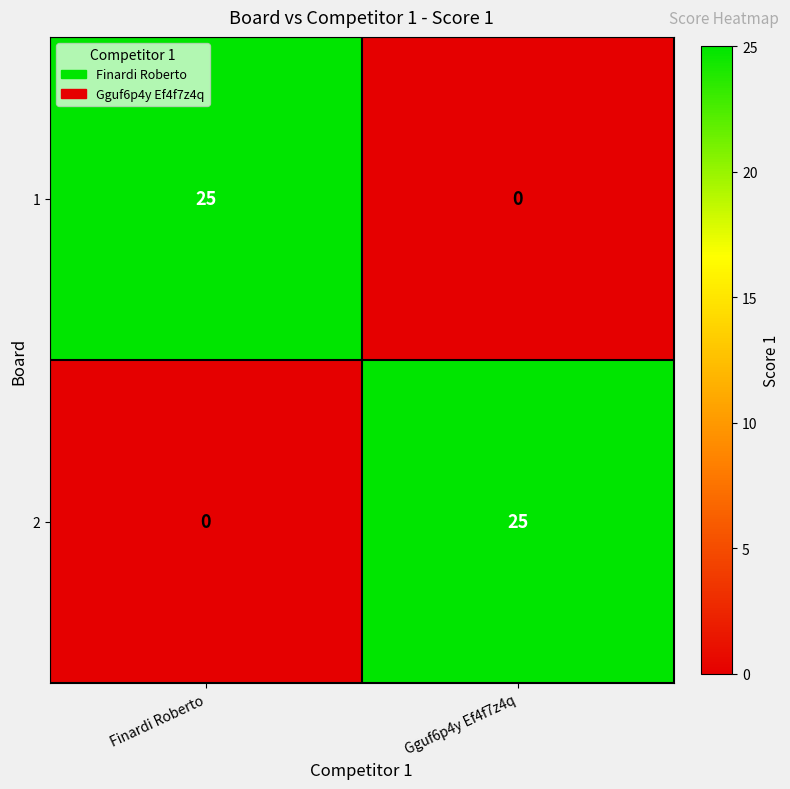

How many distinct data groups are displayed?

2